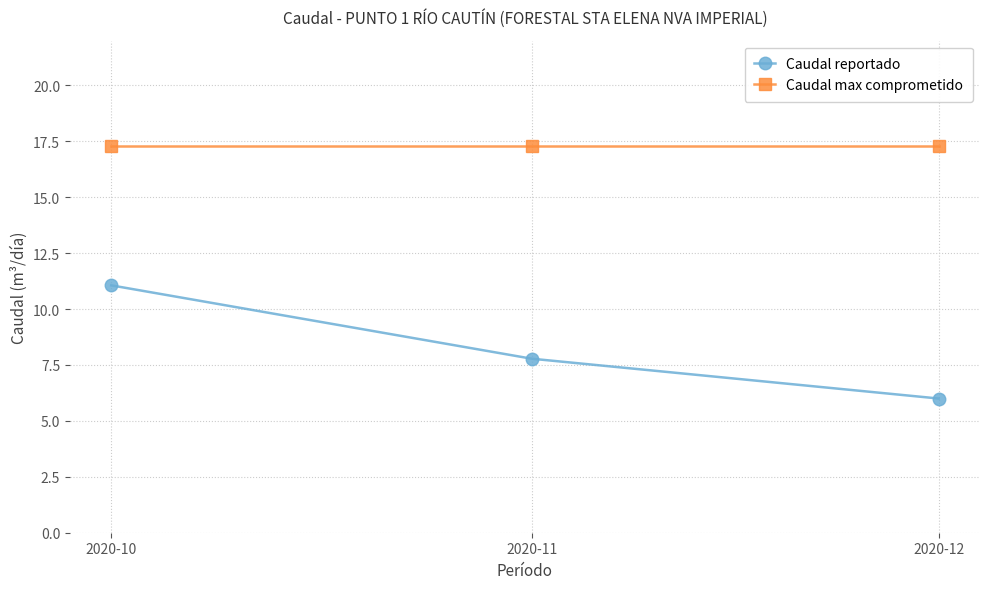

How many data points does each series have?

3